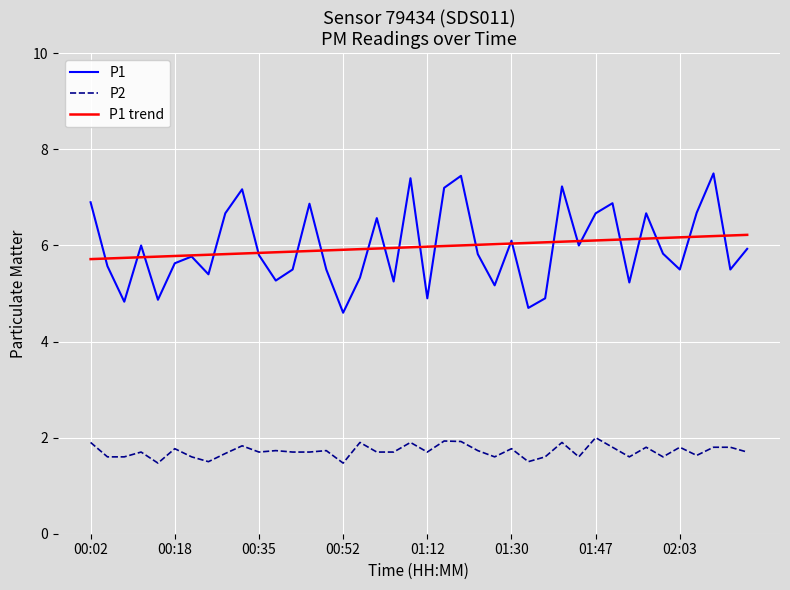

What is the highest value of the P1 series?

7.5